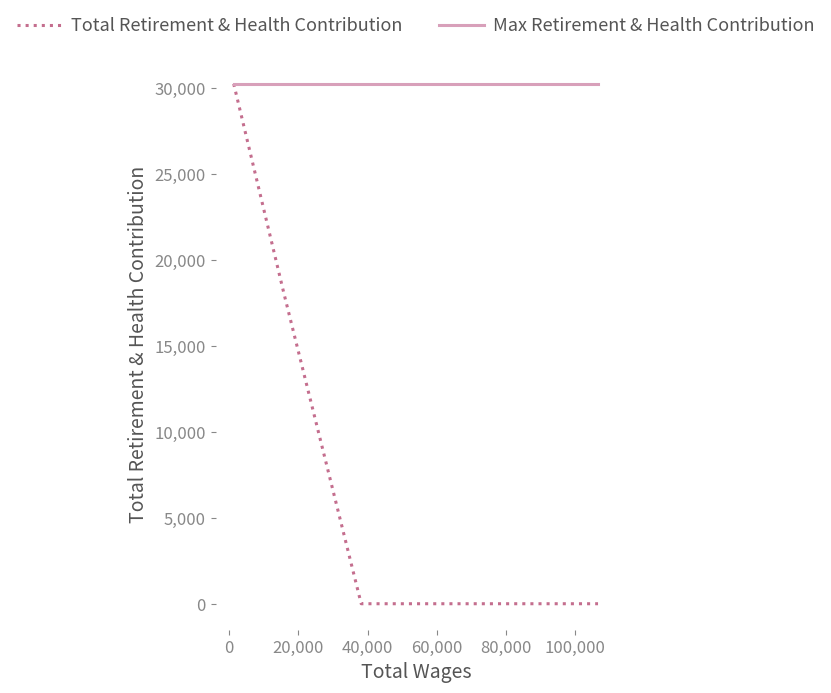

What is the maximum value for Total Retirement & Health Contribution?

30256